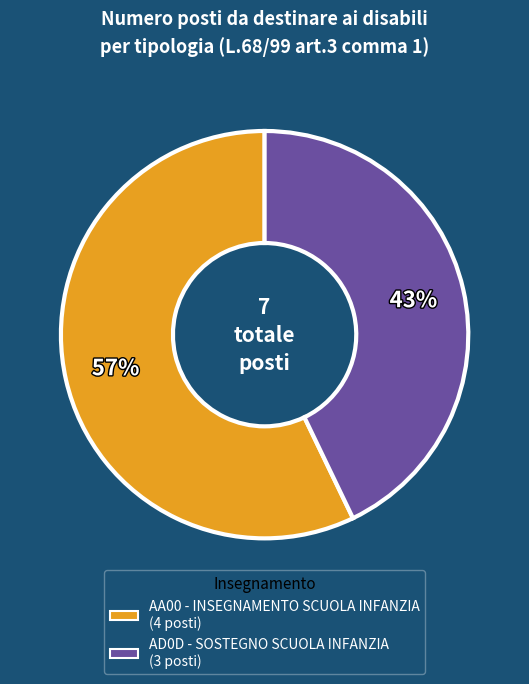

True or false: AA00 - INSEGNAMENTO SCUOLA INFANZIA accounts for 51% of the total.

False